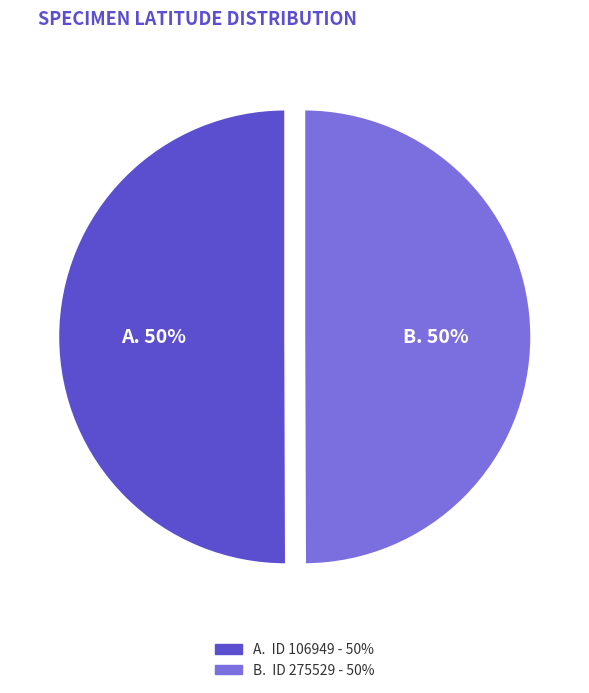

Which slice is the smallest?

275529